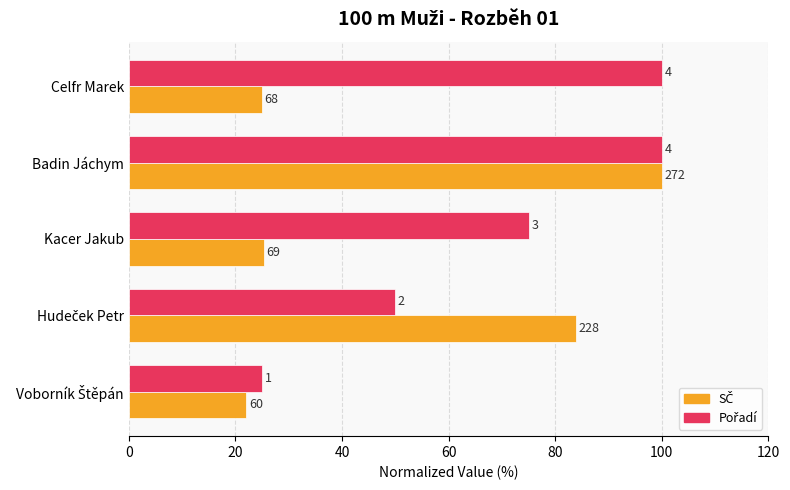

What is the maximum value shown in the chart?

100.0